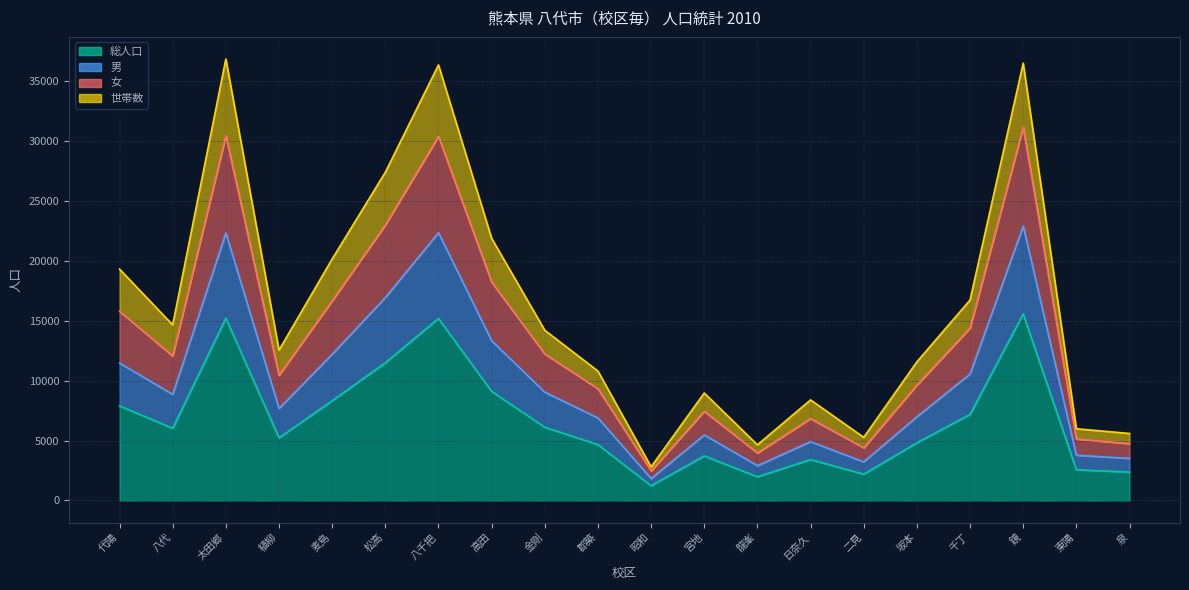

What is the maximum value for 総人口?

15585